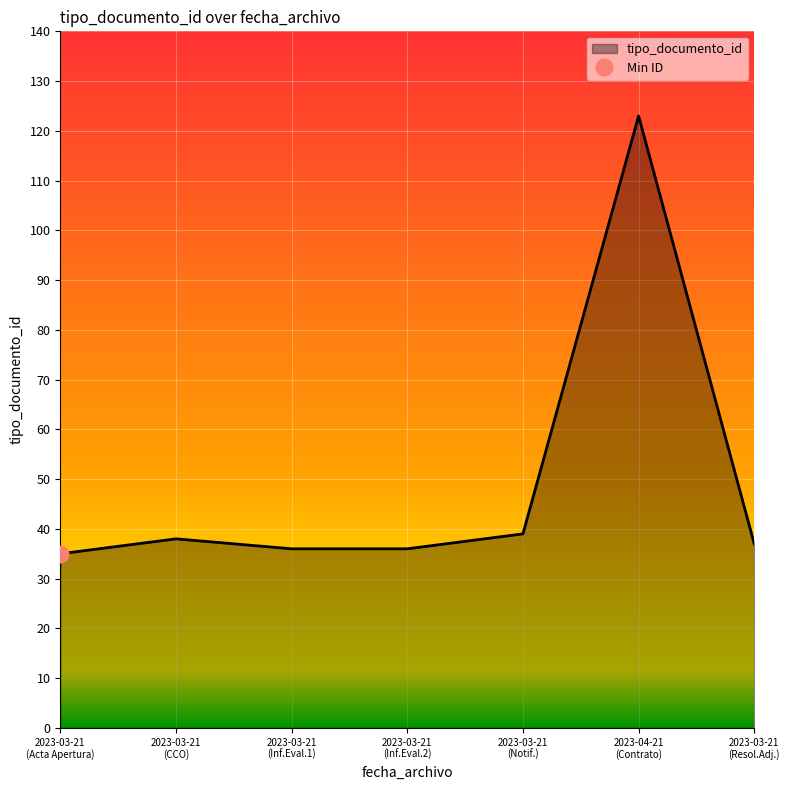

How many points are higher than both their immediate neighbors (excluding endpoints)?

2